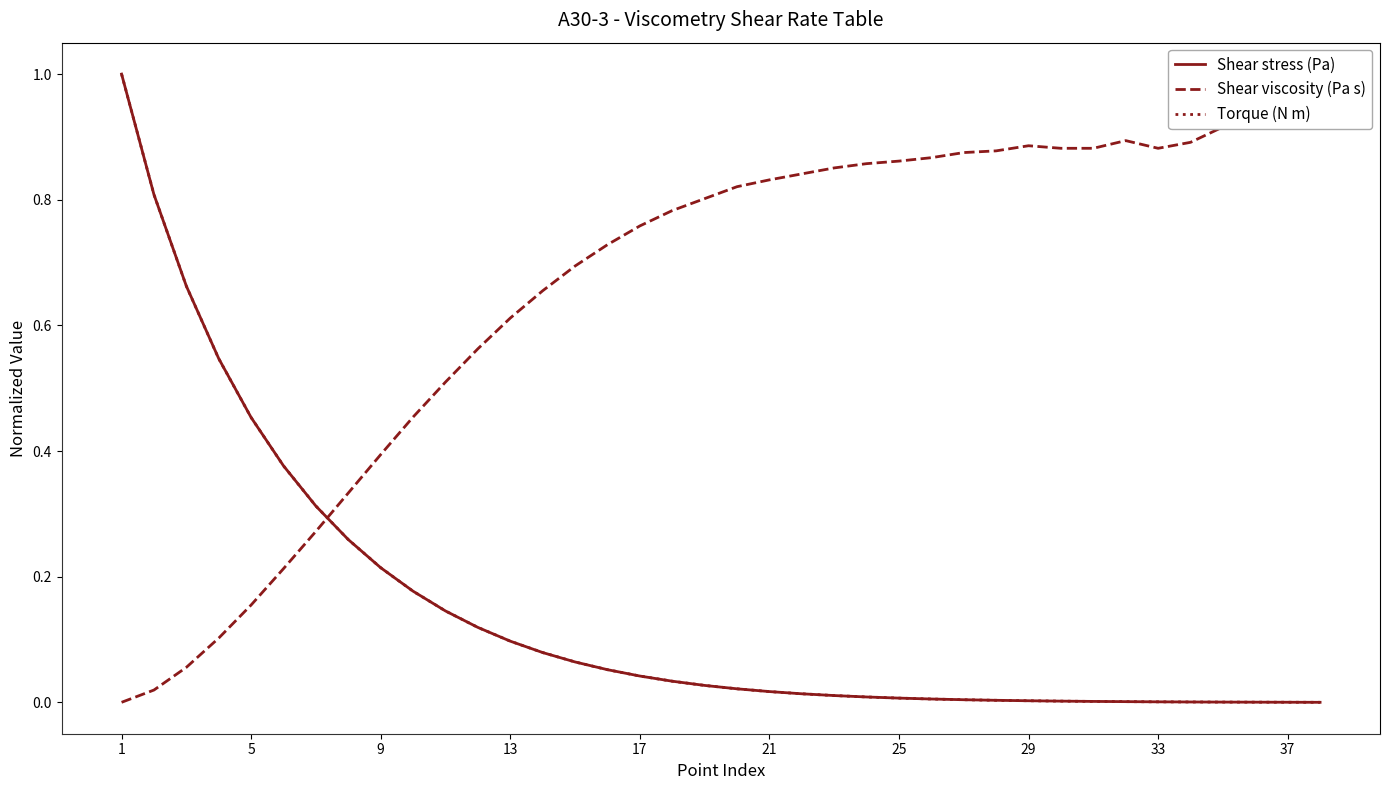

Which series has the largest range (max minus min)?

Shear stress (Pa)